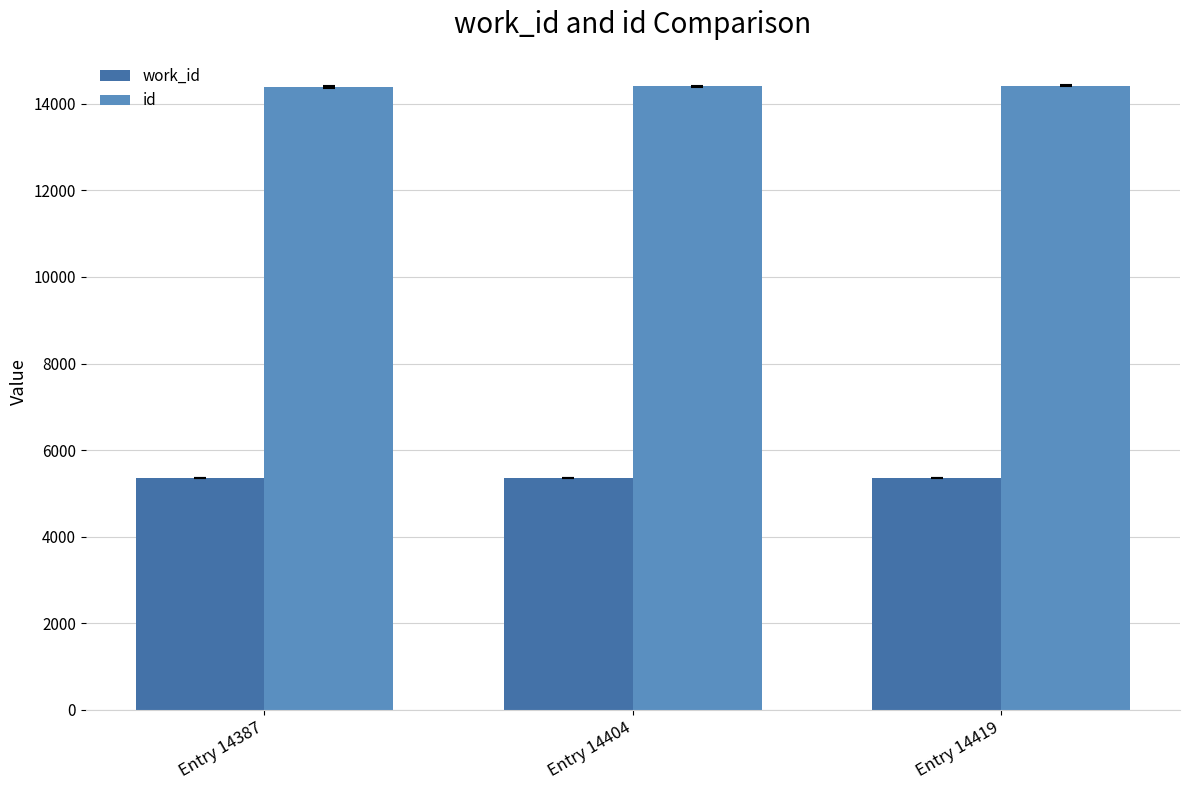

Count the id values in the range 14387 to 14419.

3